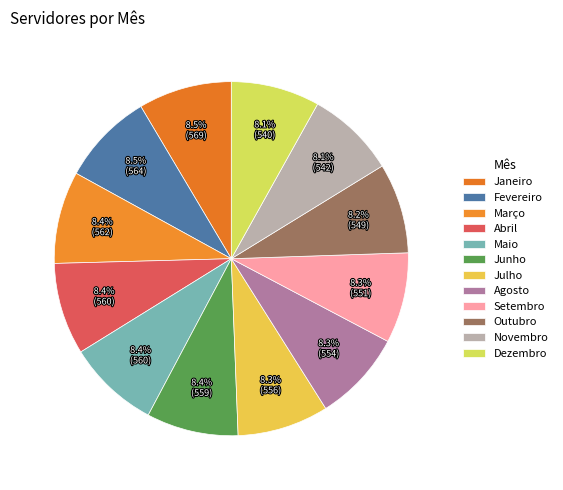

Which slice is the largest?

Janeiro